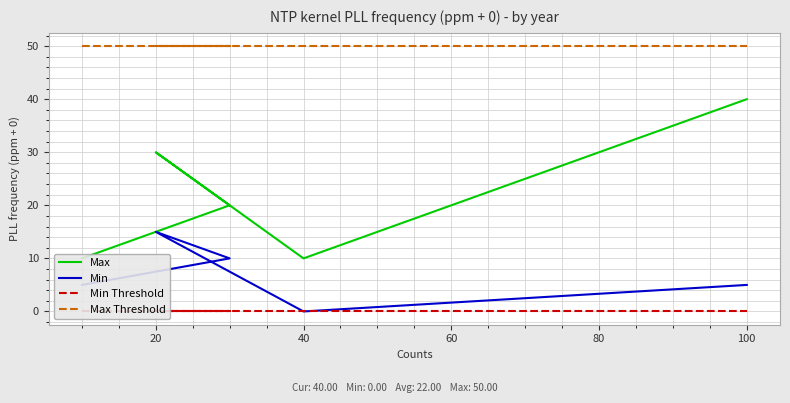

Which series has the largest range (max minus min)?

Max